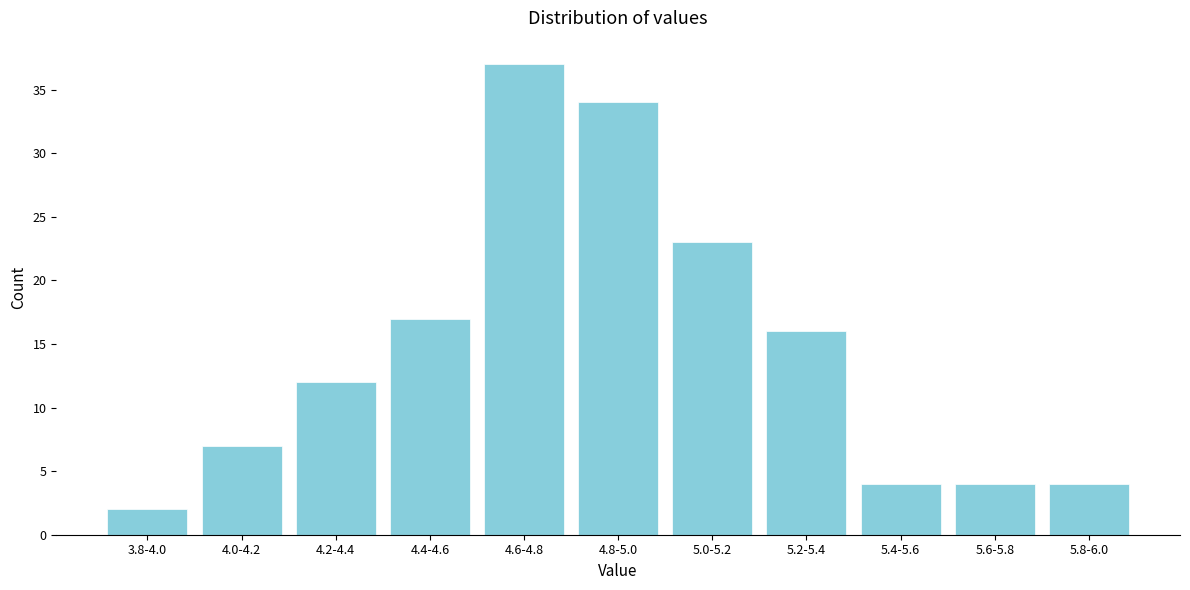

Reading right to left, extract all data points from this chart.

4	4	4	16	23	34	37	17	12	7	2